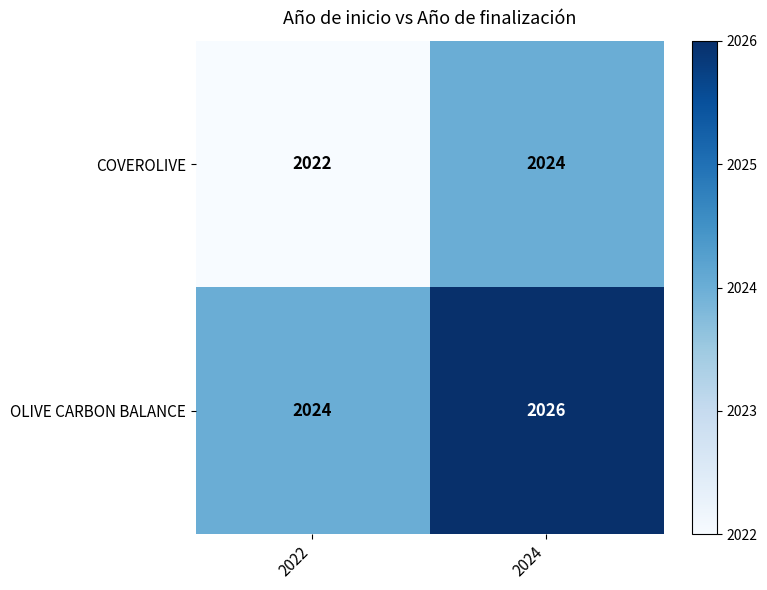

Reading right to left, list all the values displayed in this chart.

COVEROLIVE: 2024	2022
OLIVE CARBON BALANCE: 2026	2024